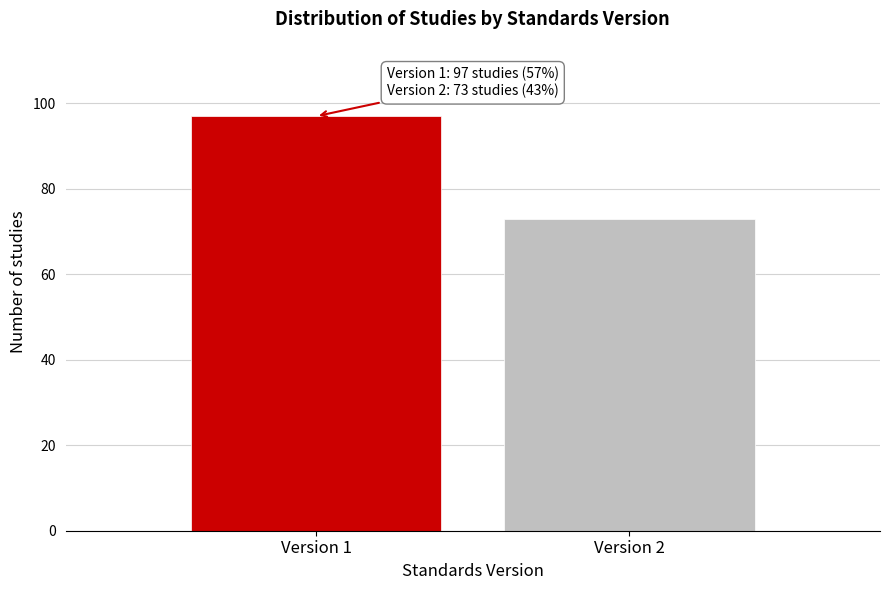

Reading left to right, list all the values displayed in this chart.

97	73